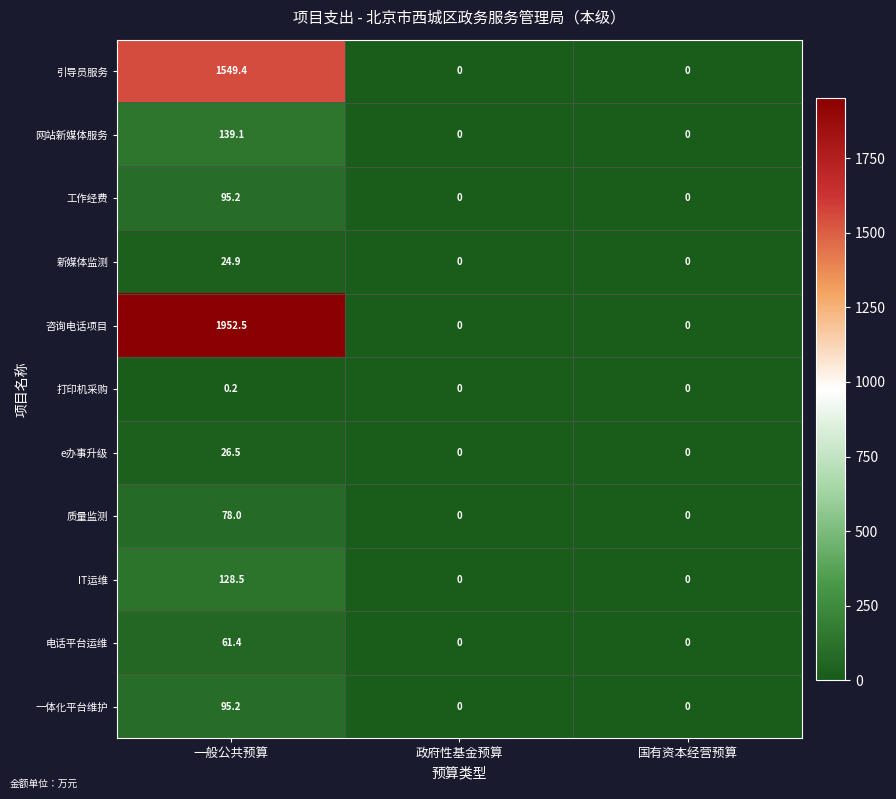

Count the number of categories in the chart.

3